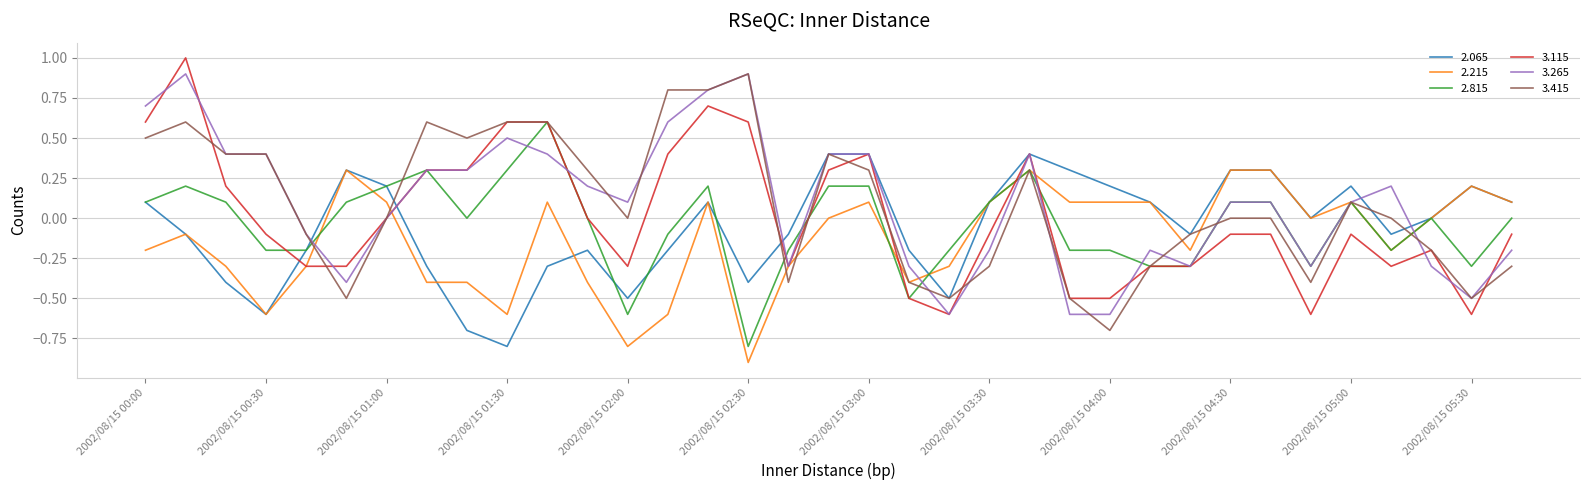

Does the chart display data point markers on the line(s)?

No